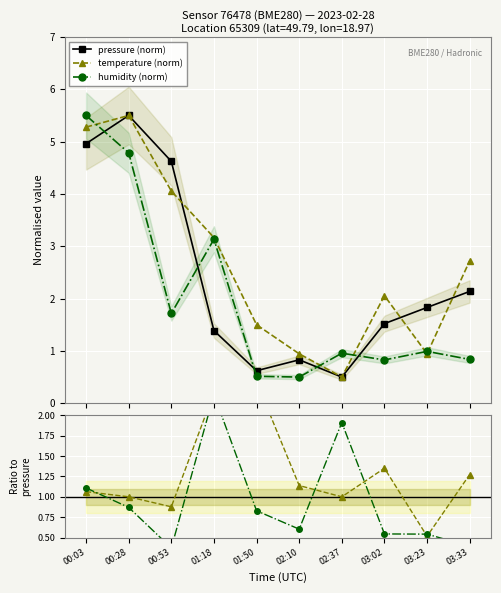

In pressure (norm), how many points are higher than both neighbors (excluding endpoints)?

2